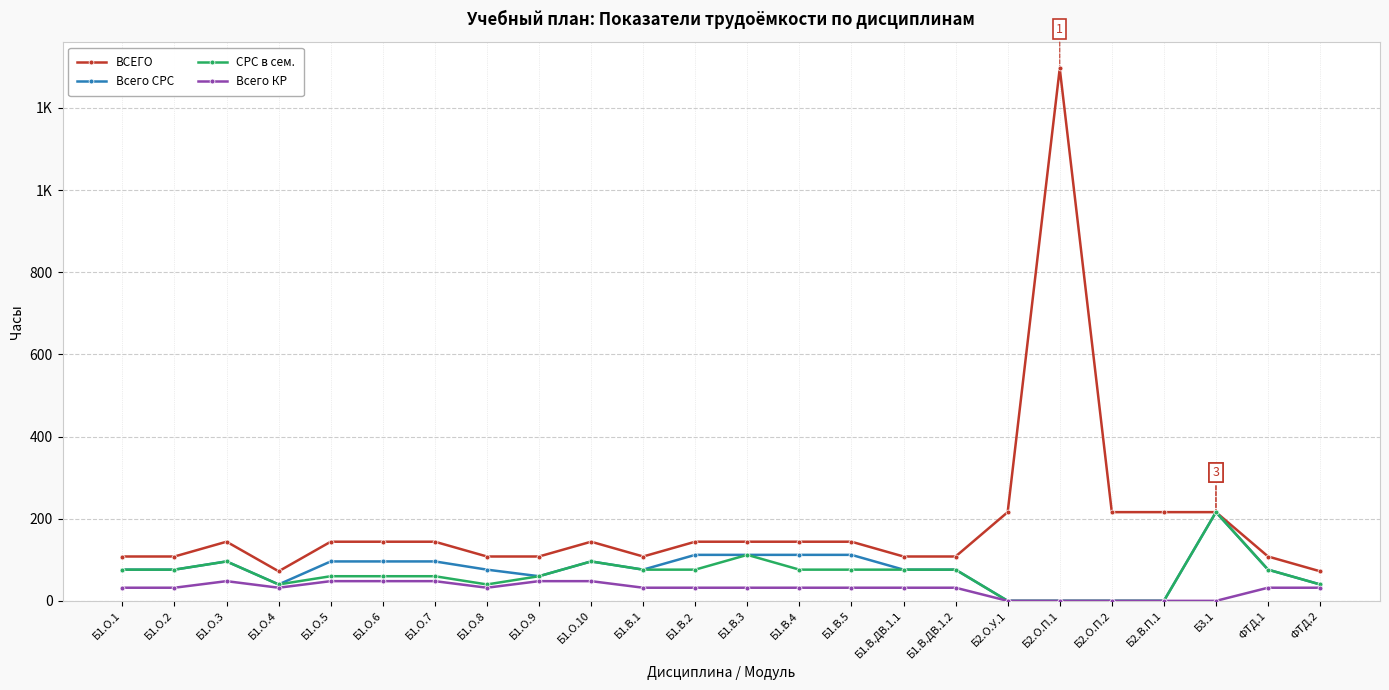

True or false: СРС в сем. and Всего КР intersect in this chart.

False